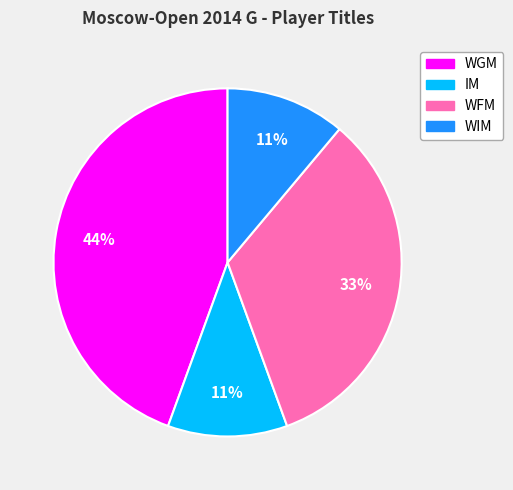

Approximately how many times larger is the value at WGM compared to WFM?

1.3